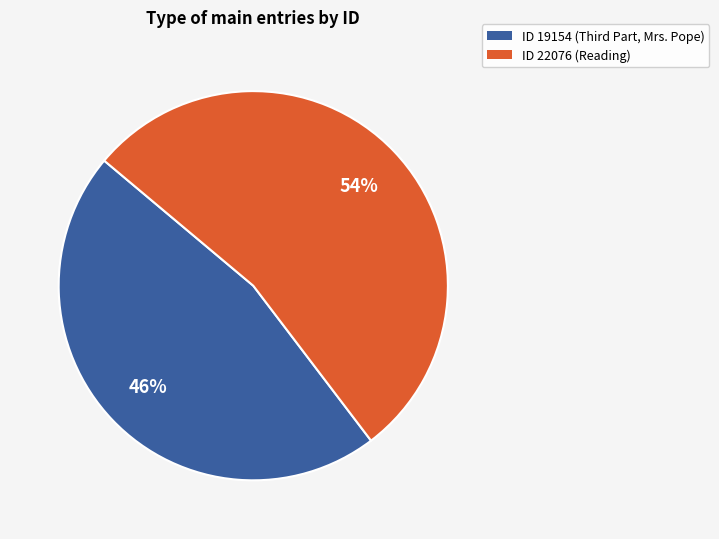

Which slice is the largest?

ID 22076 (Reading)